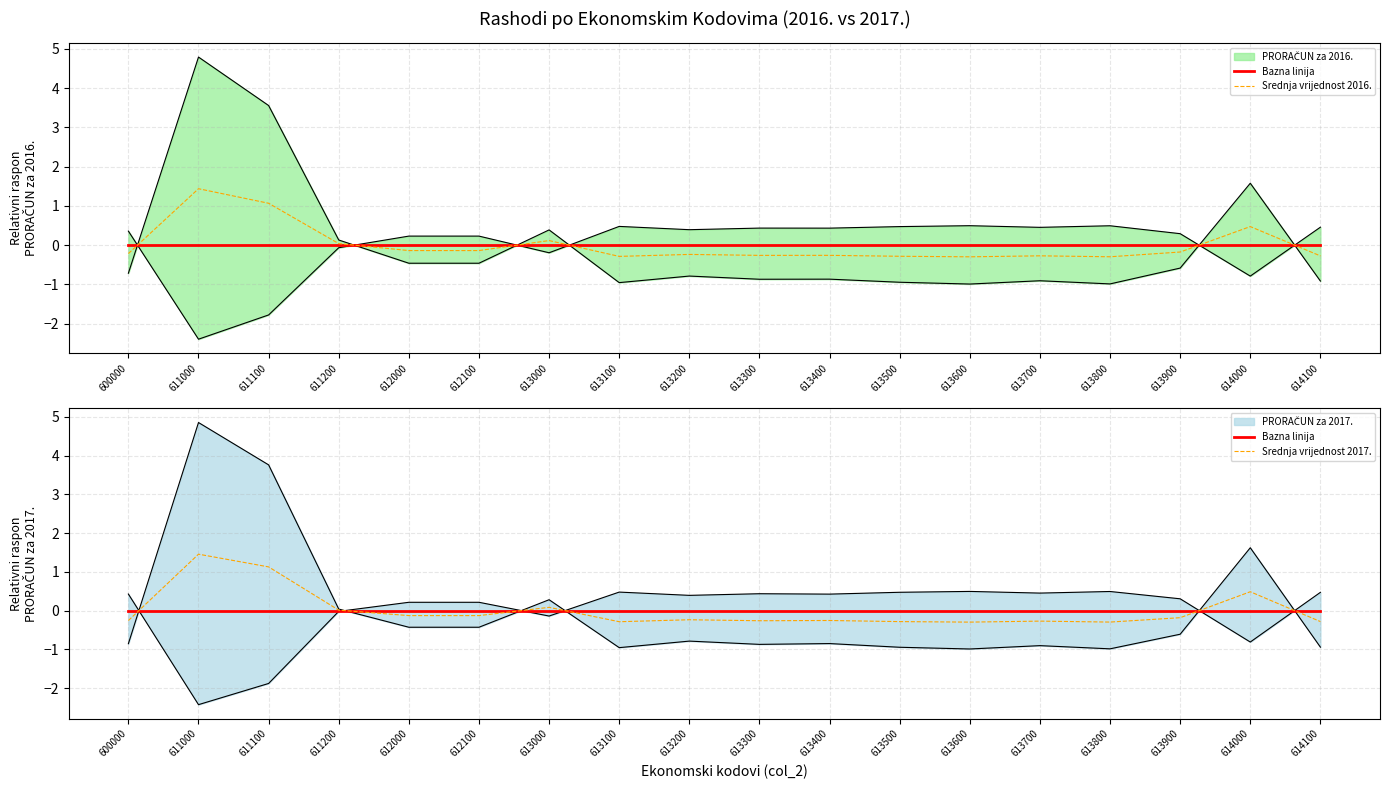

At which category is the sum across all series the highest?

611000